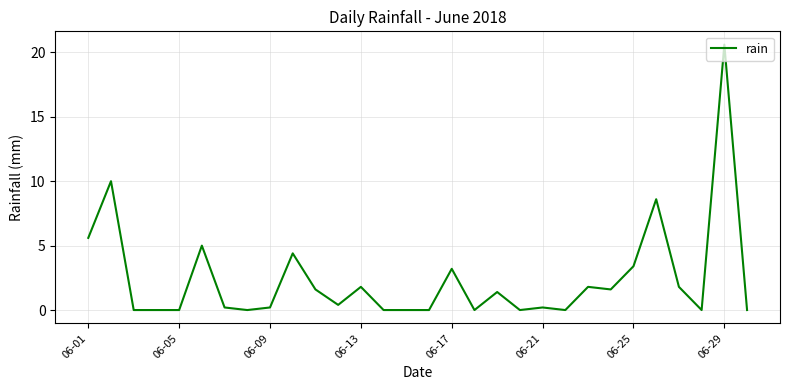

How many lines are shown in the chart?

1